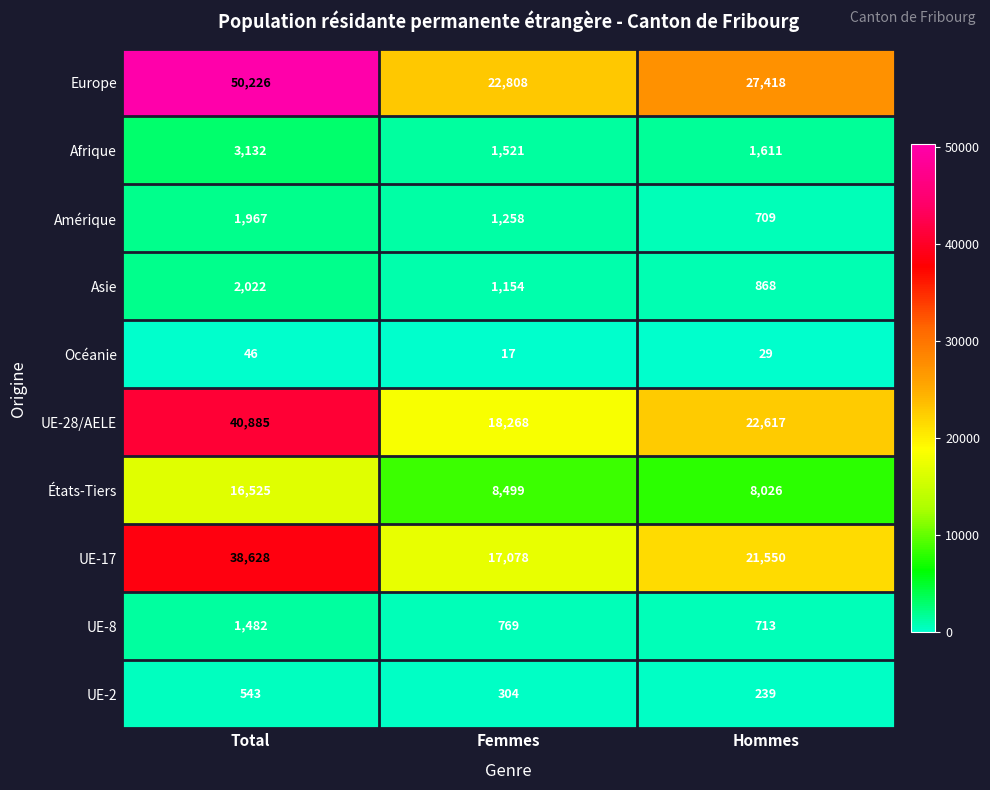

How many data points in Océanie are less than 29?

1